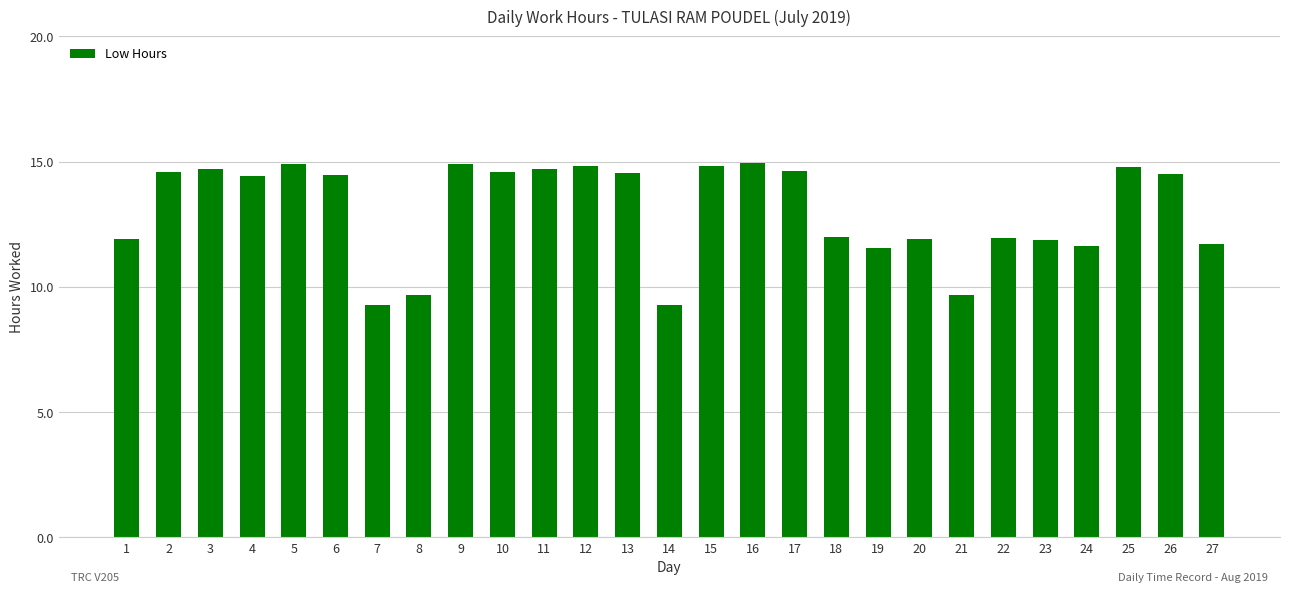

What is the maximum value shown in the chart?

15.0